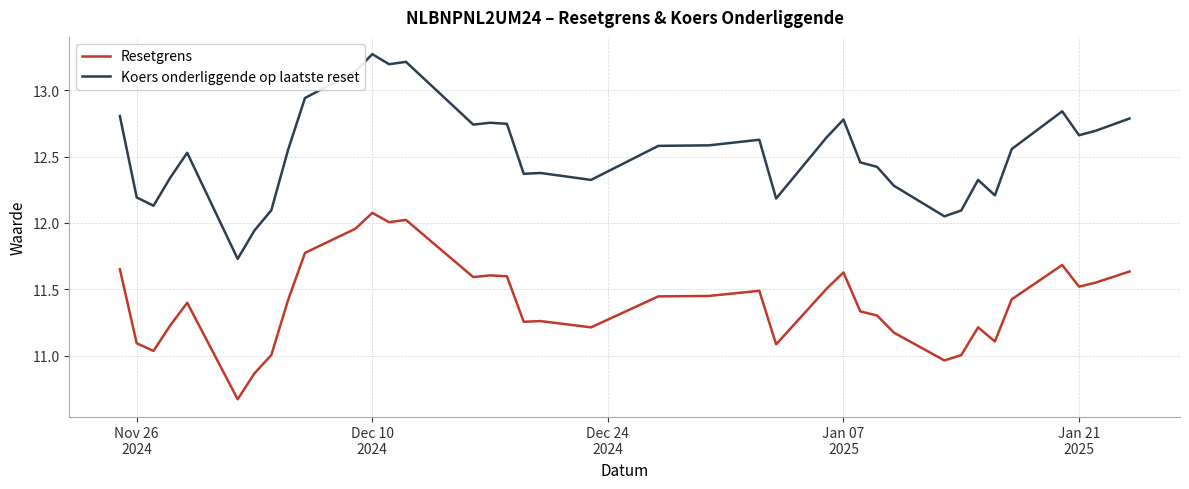

Which series has the widest spread of values?

Koers onderliggende op laatste reset